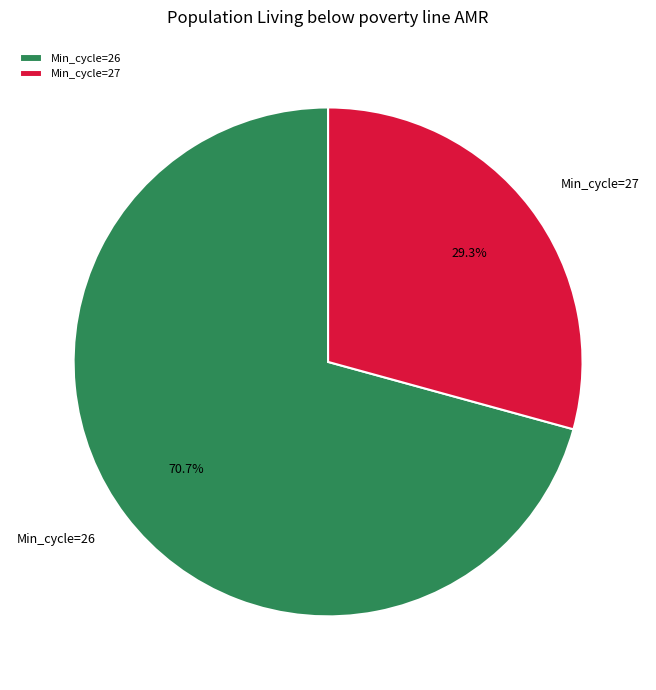

What portion of the pie excludes Min_cycle=26?

29.3%